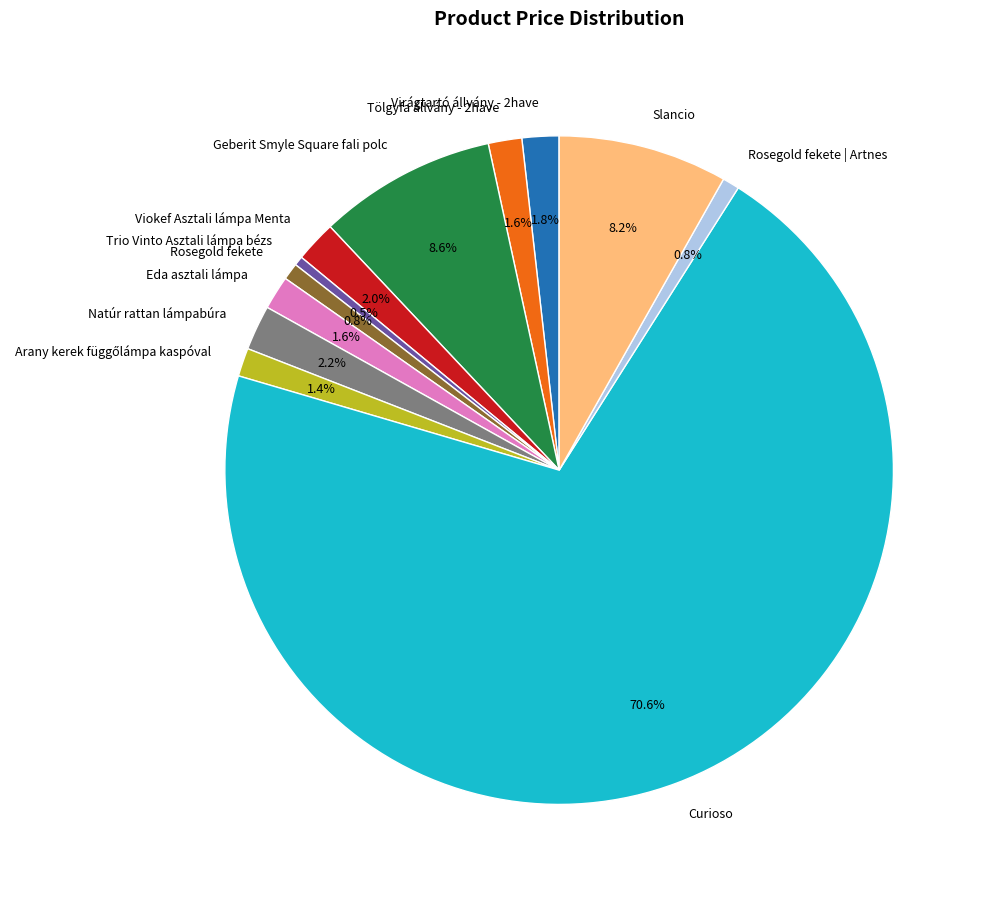

Is the sum of Tölgyfa állvány - 2have and Curioso greater than half?

Yes